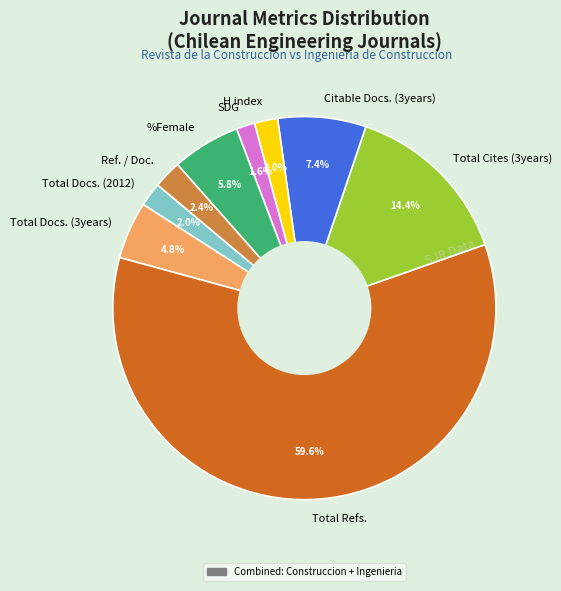

Approximately how many times larger is the value at Ref. / Doc. compared to Total Docs. (3years)?

0.5